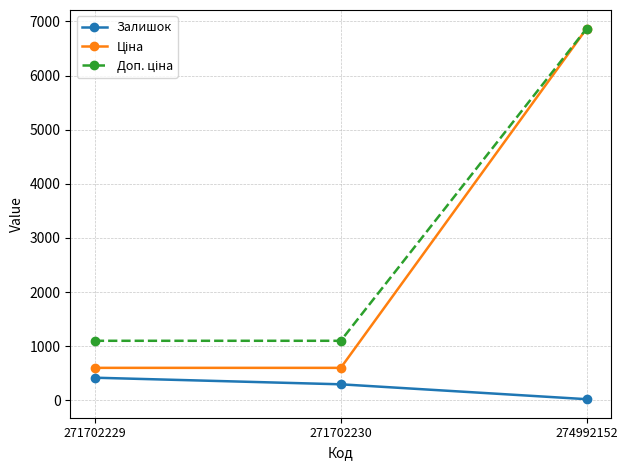

At which label does Залишок reach its minimum?

274992152